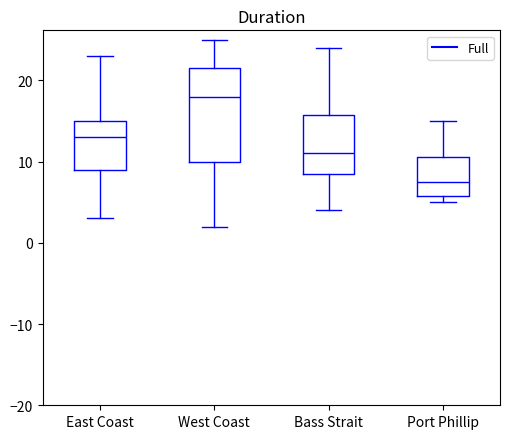

Which box is the tallest, from its lower edge to its upper edge?

West Coast